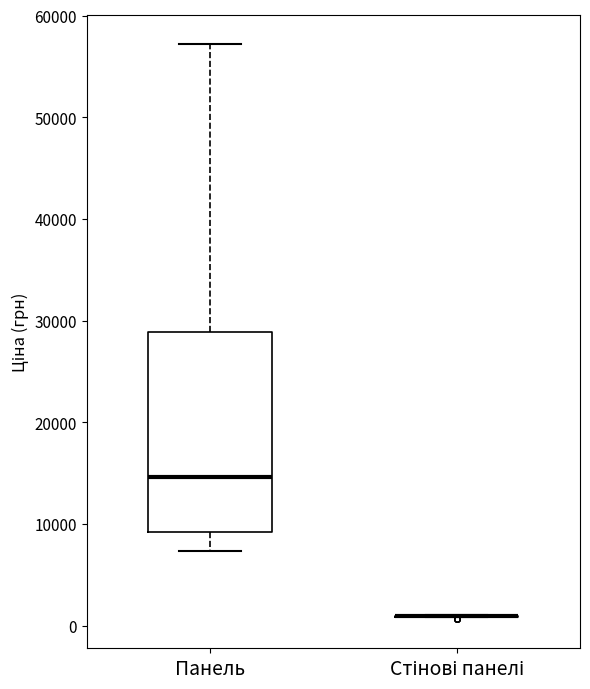

Which box is the tallest, from its lower edge to its upper edge?

Панель